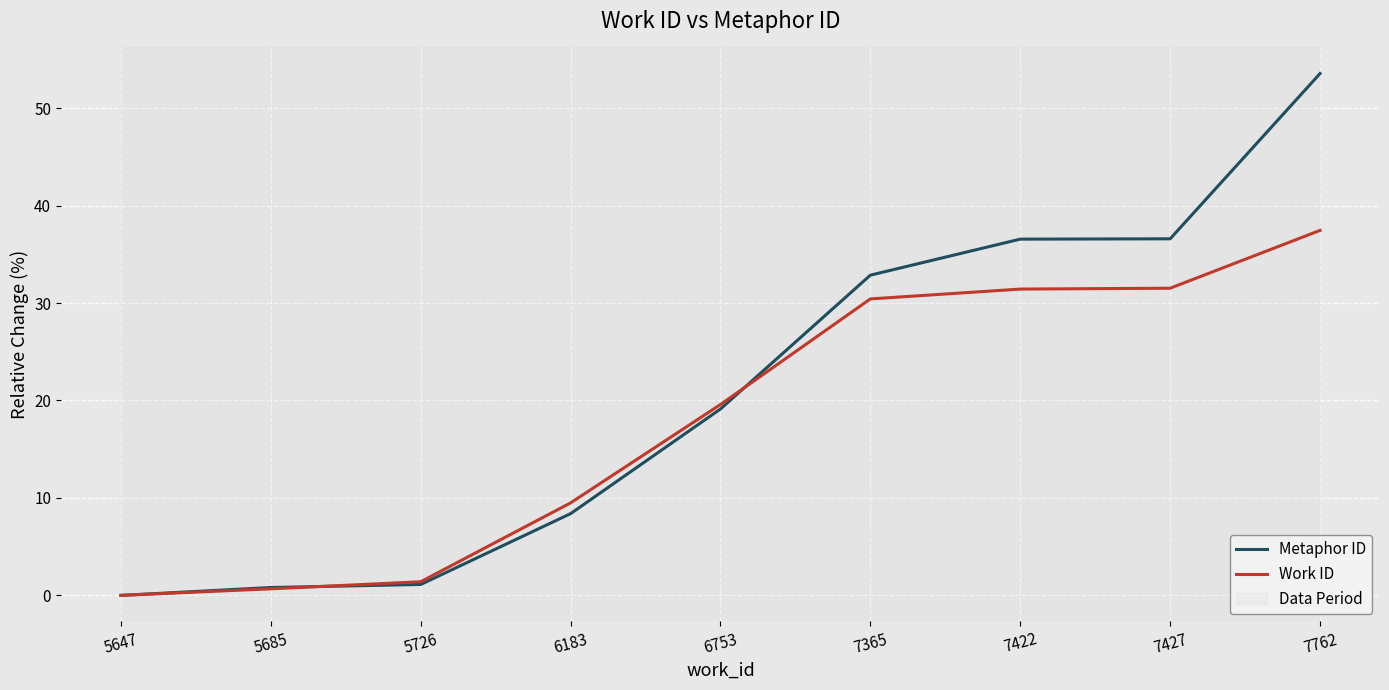

The value of Work ID at 5685 is 0.7. True or false?

True